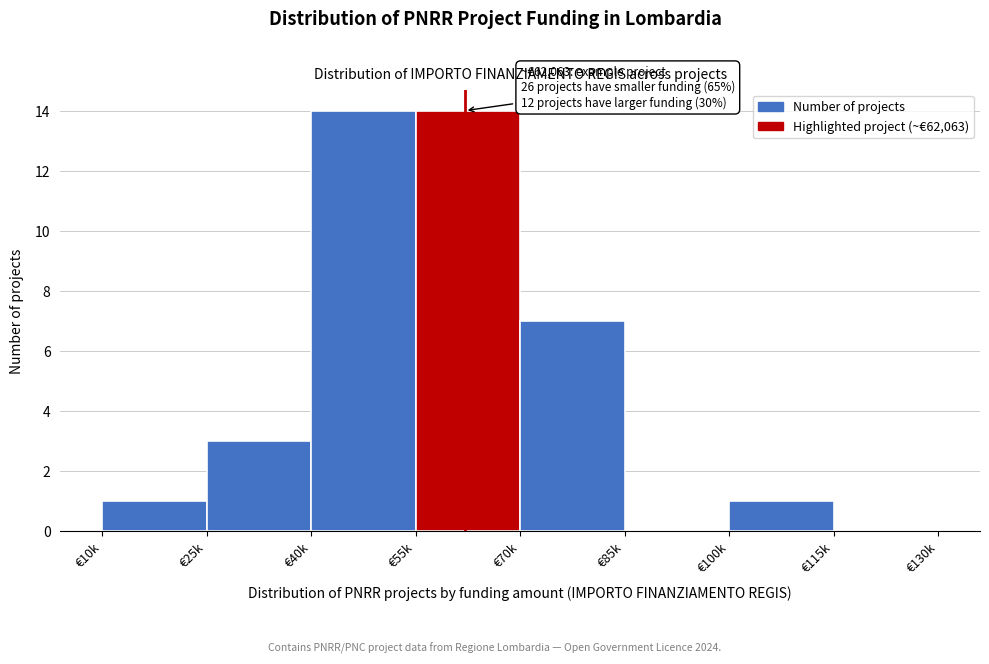

Reading right to left, what are all the values shown in this chart?

€115k=0	€100k=1	€85k=0	€70k=7	€55k=14	€40k=14	€25k=3	€10k=1